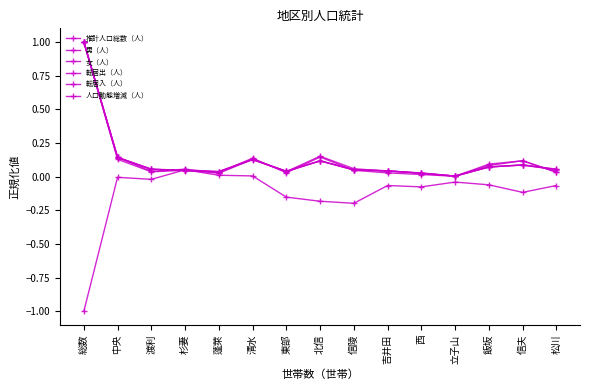

Is the value of 転居出（人） at 信夫 greater than the value of 男（人） at 西?

Yes